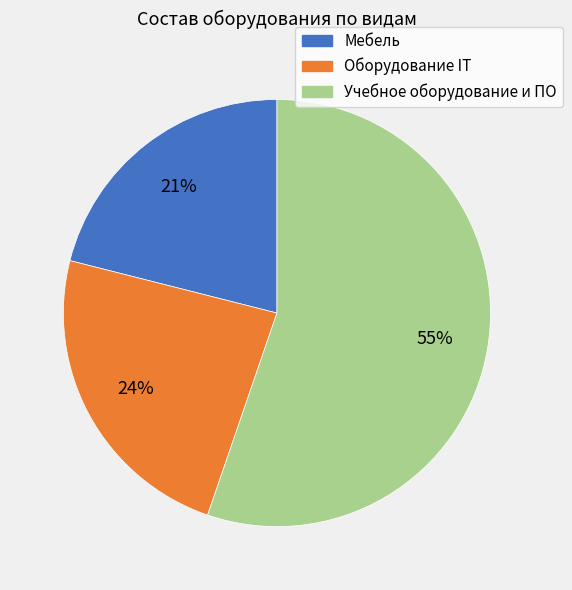

Count the number of slices in the pie.

3